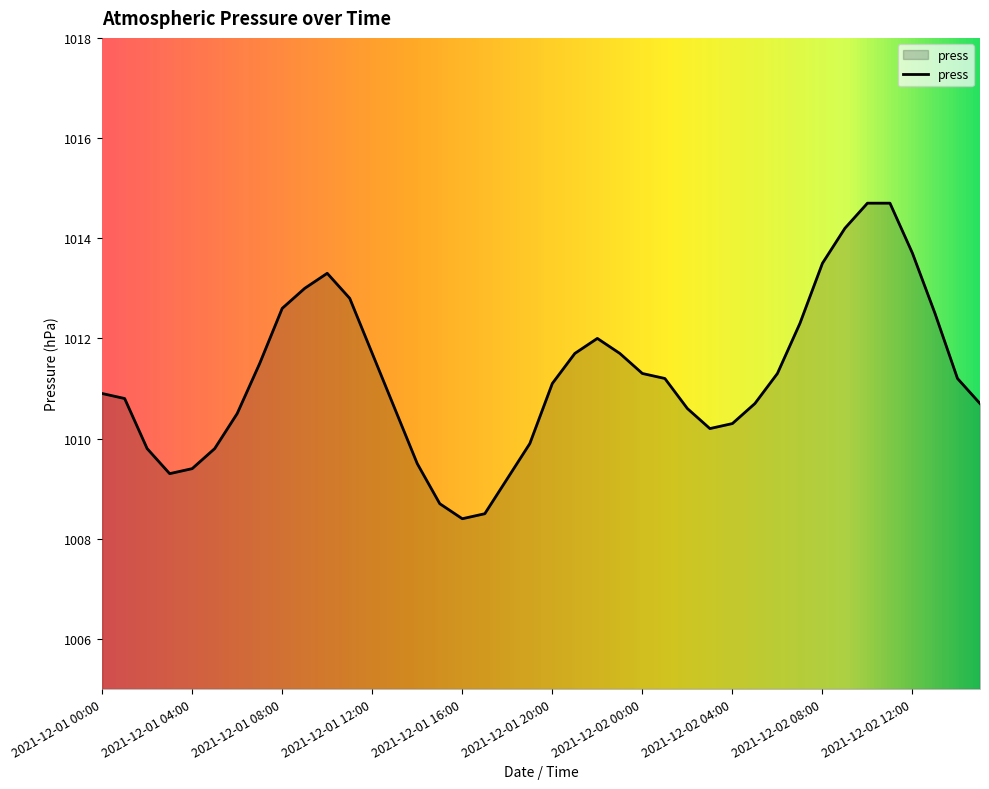

What is the difference between the maximum and minimum values?

6.3